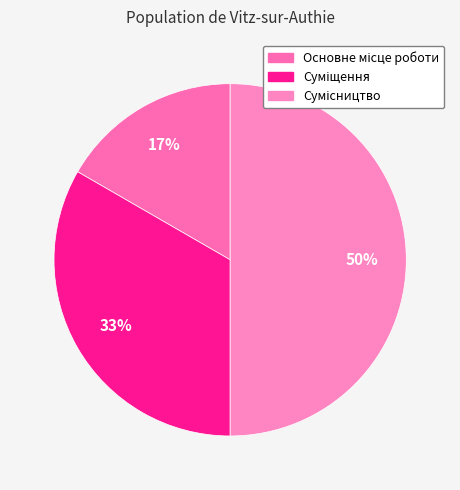

What is the change in value from Основне місце роботи to Суміщення?

+1